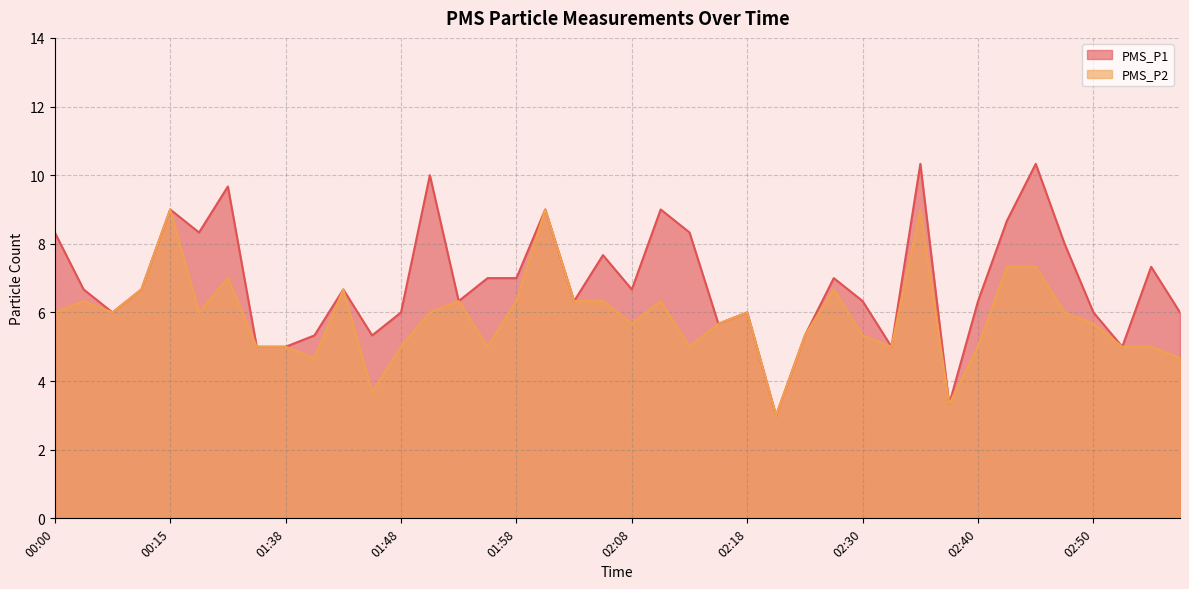

How many interior local peaks does the PMS_P2 series have?

10